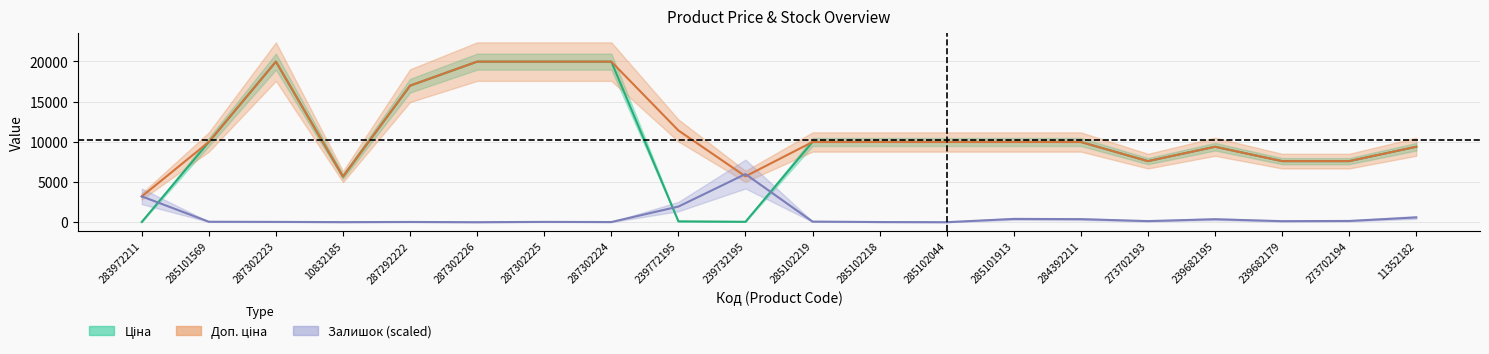

Reading left to right, what are all the values shown in this chart?

Ціна: 283972211=32.0	285101569=9975.0	287302223=19964.2	10832185=5673.8	287292222=16976.3	287302226=19964.2	287302225=19964.2	287302224=19964.2	239772195=114.1	239732195=57.0	285102219=9975.0	285102218=9975.0	285102044=9975.0	285101913=9975.0	284392211=9975.0	273702193=7596.5	239682195=9384.0	239682179=7596.5	273702194=7596.5	11352182=9384.0
Доп. ціна: 283972211=3205.0	285101569=9975.0	287302223=19964.2	10832185=5673.8	287292222=16976.3	287302226=19964.2	287302225=19964.2	287302224=19964.2	239772195=11410.0	239732195=5705.0	285102219=9975.0	285102218=9975.0	285102044=9975.0	285101913=9975.0	284392211=9975.0	273702193=7596.5	239682195=9384.0	239682179=7596.5	273702194=7596.5	11352182=9384.0
Залишок: 283972211=3218.1	285101569=62.6	287302223=44.7	10832185=17.9	287292222=35.8	287302226=8.9	287302225=44.7	287302224=26.8	239772195=1948.7	239732195=5989.3	285102219=80.5	285102218=26.8	285102044=8.9	285101913=411.2	284392211=384.4	273702193=143.0	239682195=375.4	239682179=134.1	273702194=160.9	11352182=598.9